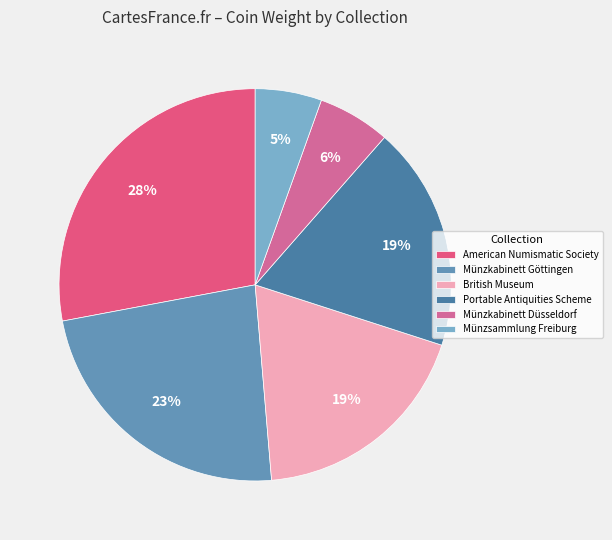

To the nearest percent, what is the combined percentage of Münzkabinett Düsseldorf and Münzkabinett Göttingen?

29%